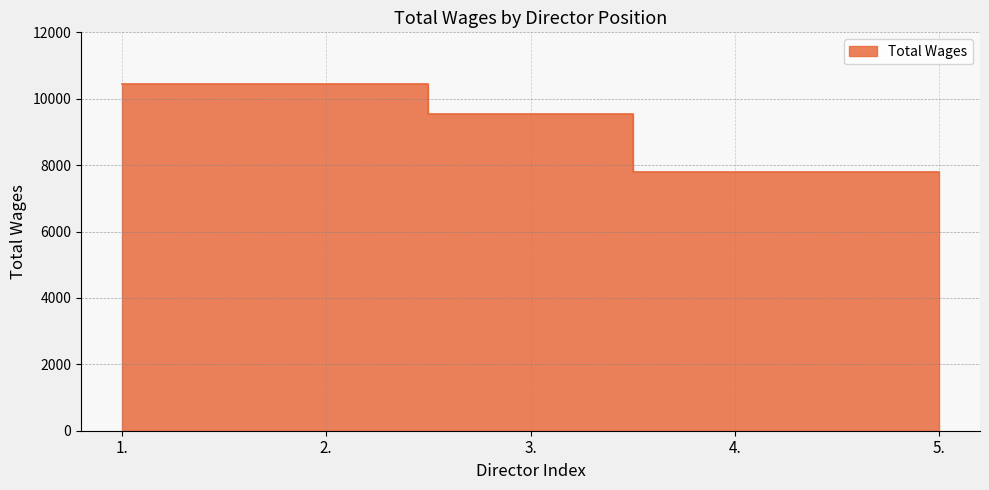

True or false: the data has more than 2 interior local peaks.

False